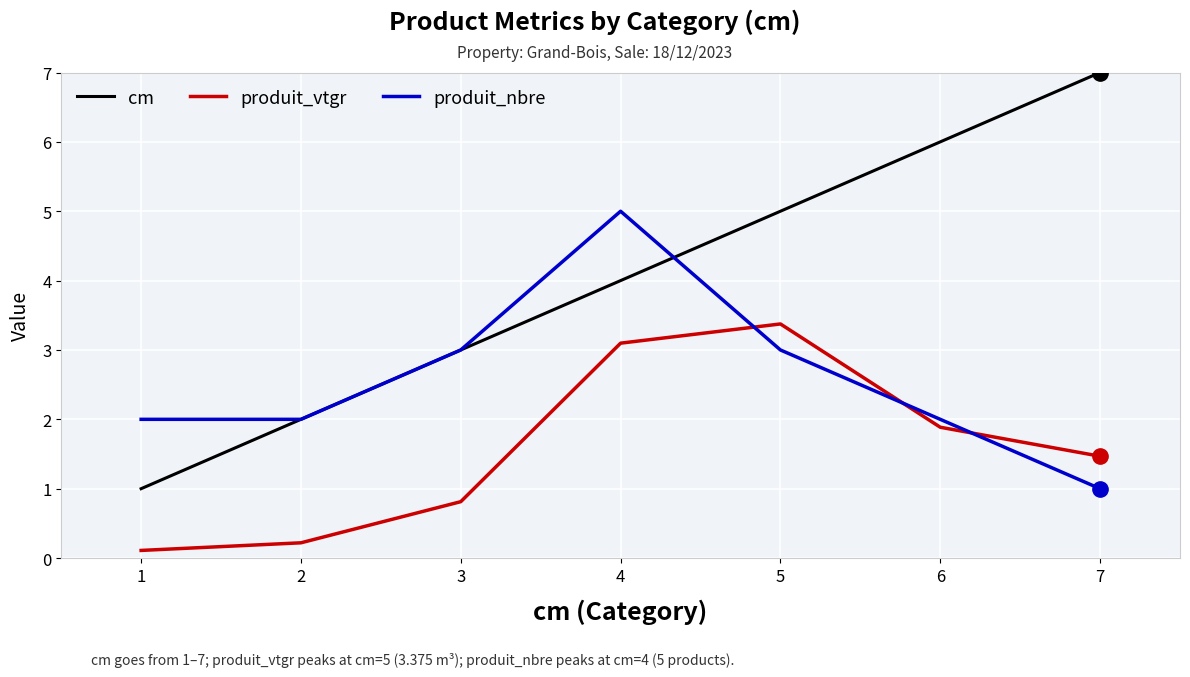

At how many categories does at least one series exceed 0?

7